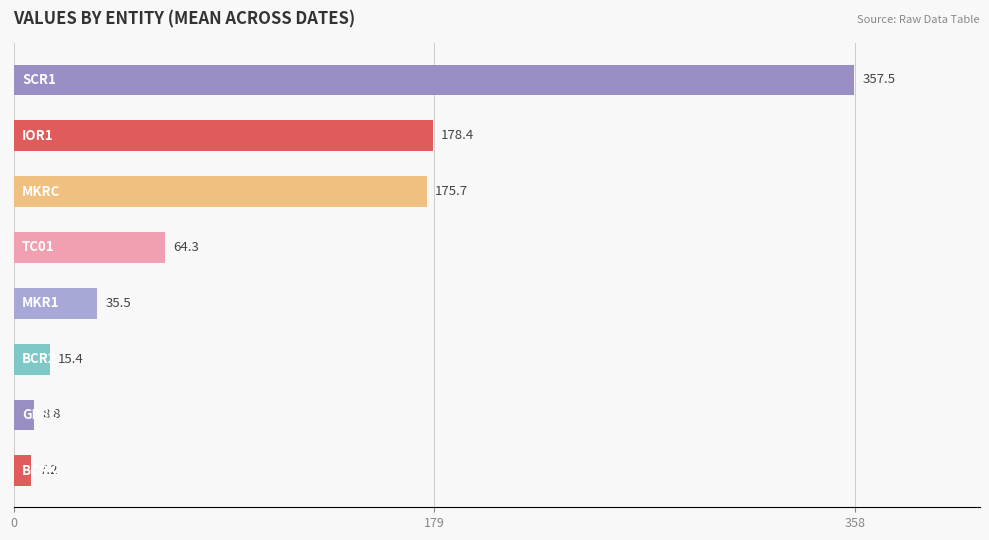

What is the minimum value shown in the chart?

7.2